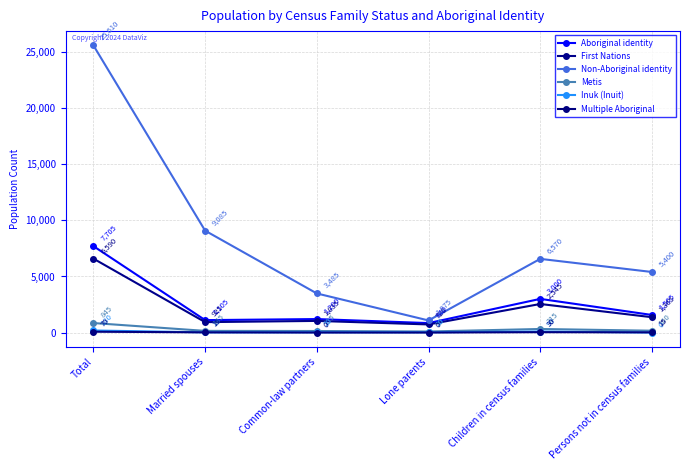

How many interior local peaks does the Aboriginal identity series have?

2